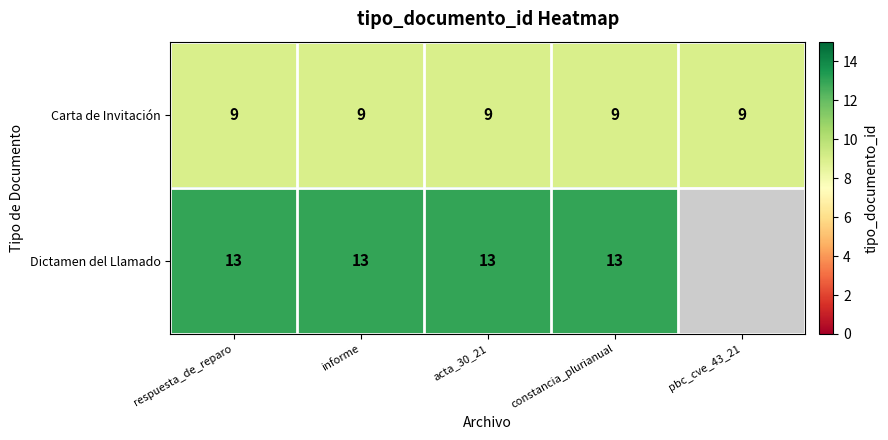

What is the total value across all series at constancia_plurianual?

22